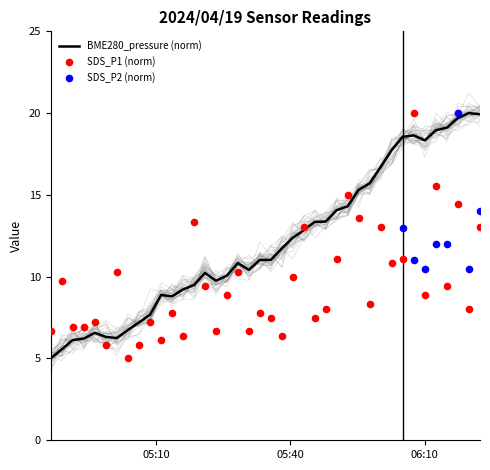

Which series has the largest total across all categories?

BME280_pressure